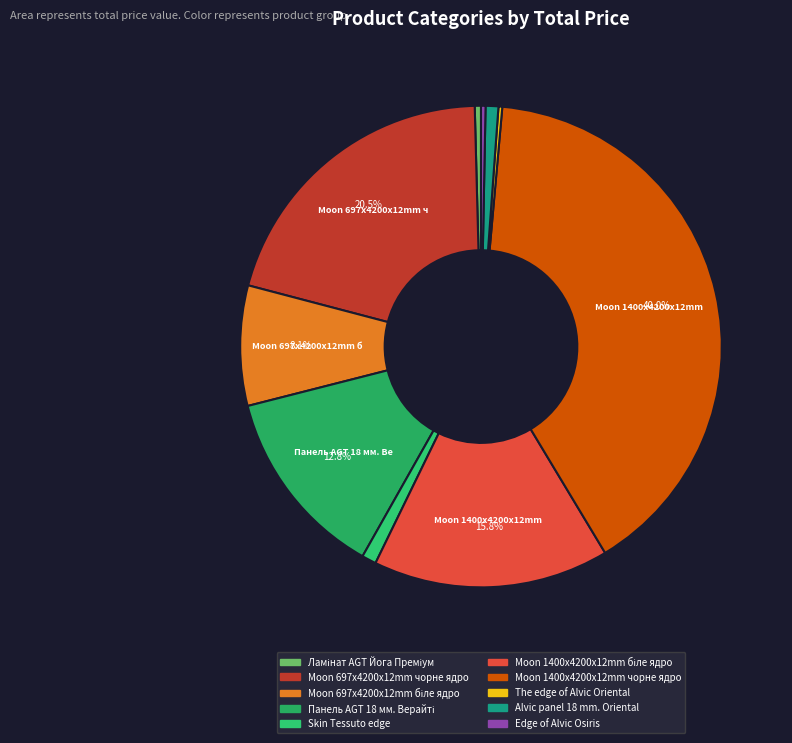

How many segments does this pie chart have?

10